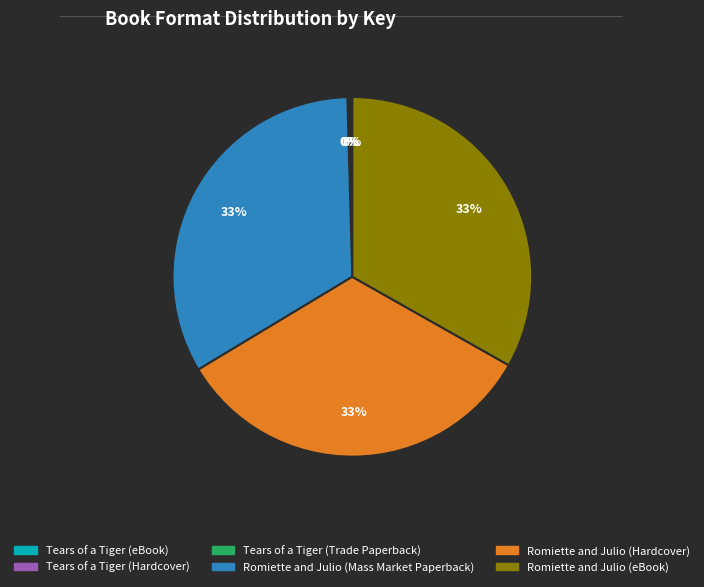

To the nearest percent, what is the difference between the largest and smallest slice percentages?

33%